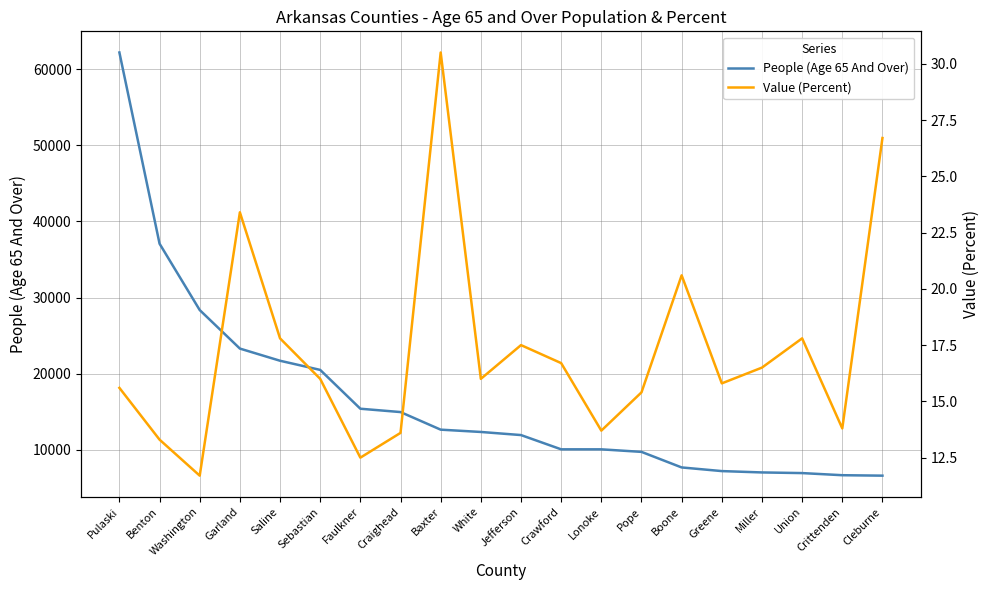

List the series in order of their peak value, lowest first.

Value (Percent), People (Age 65 And Over)